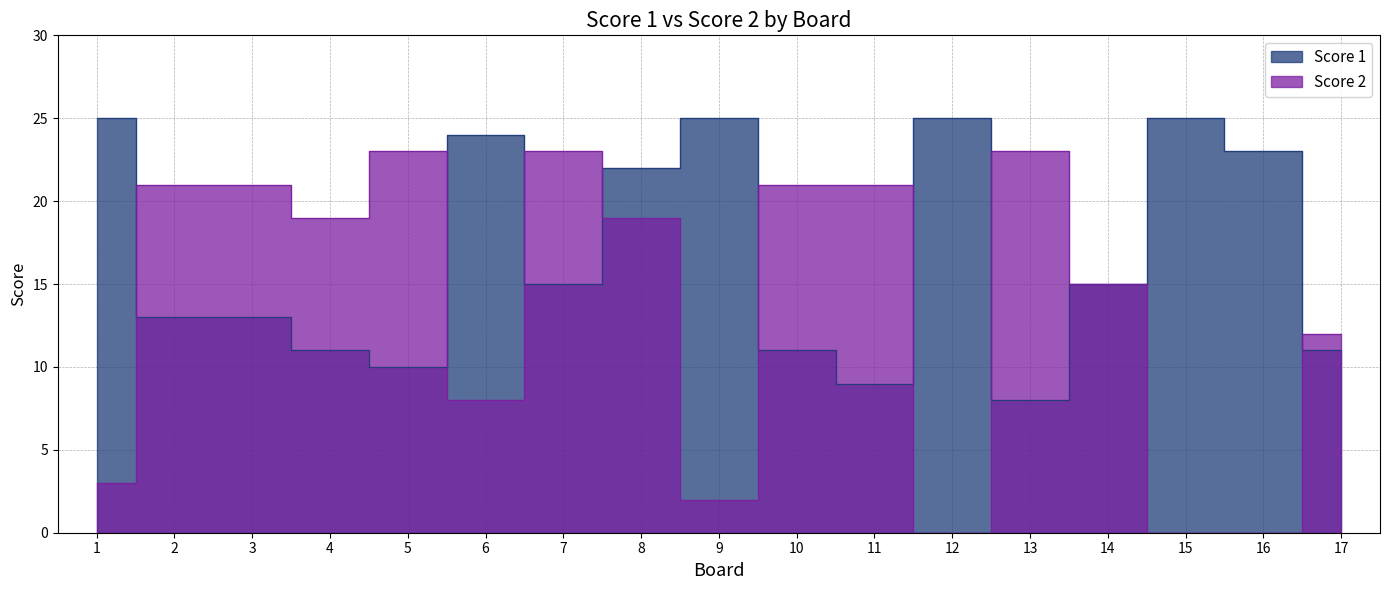

Reading left to right, extract all data points from this chart.

Score 1: 25	13	13	11	10	24	15	22	25	11	9	25	8	15	25	23	11
Score 2: 3	21	21	19	23	8	23	19	2	21	21	0	23	15	0	0	12